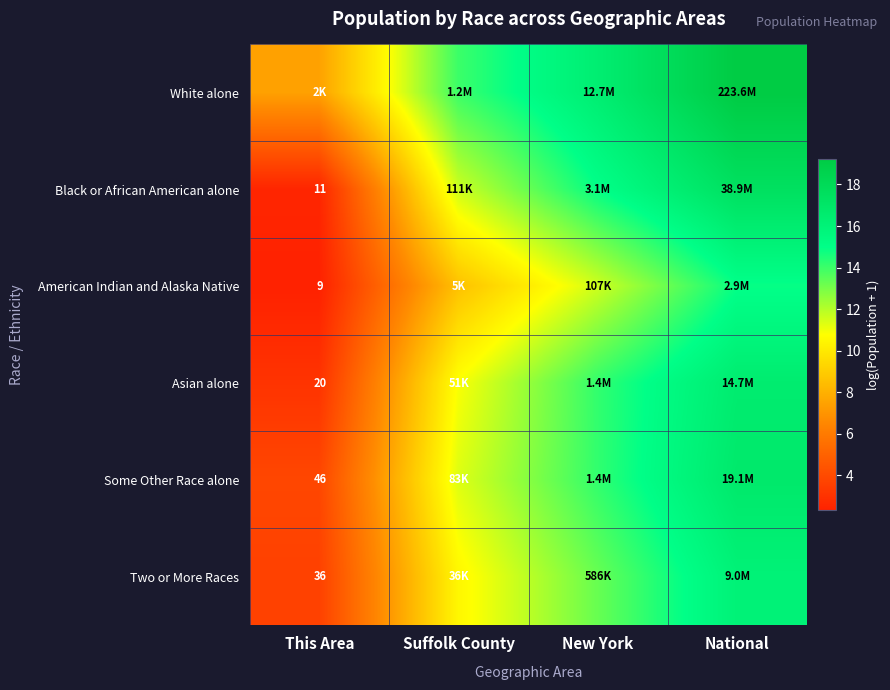

Rank the categories by Black or African American alone value from lowest to highest.

This Area, Suffolk County, New York, National